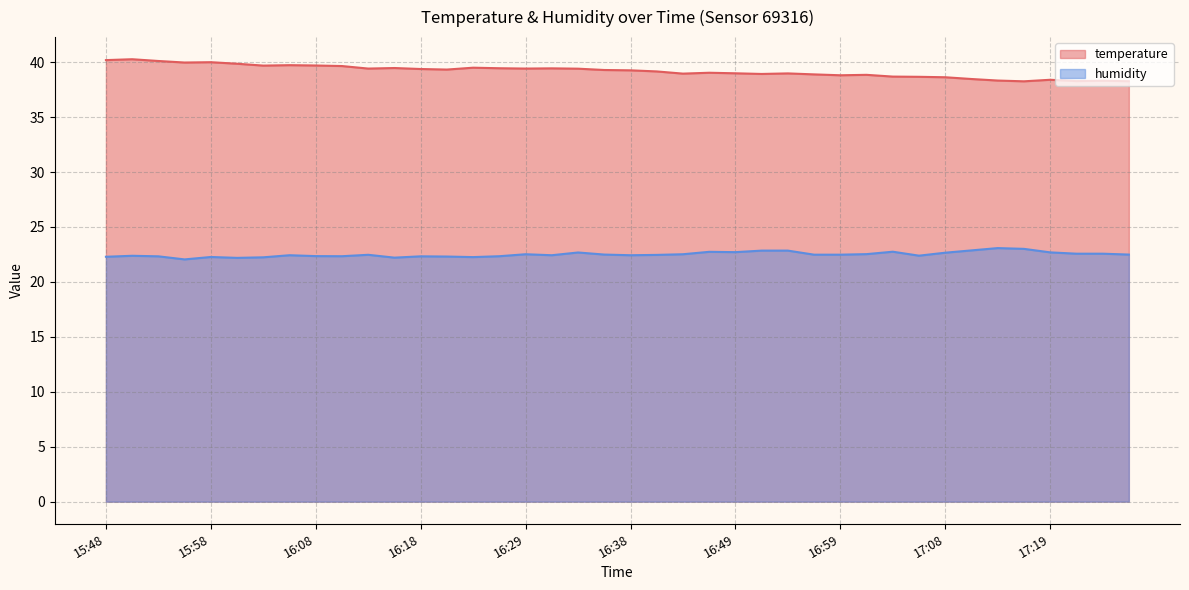

How many values in the temperature series are below 39?

17